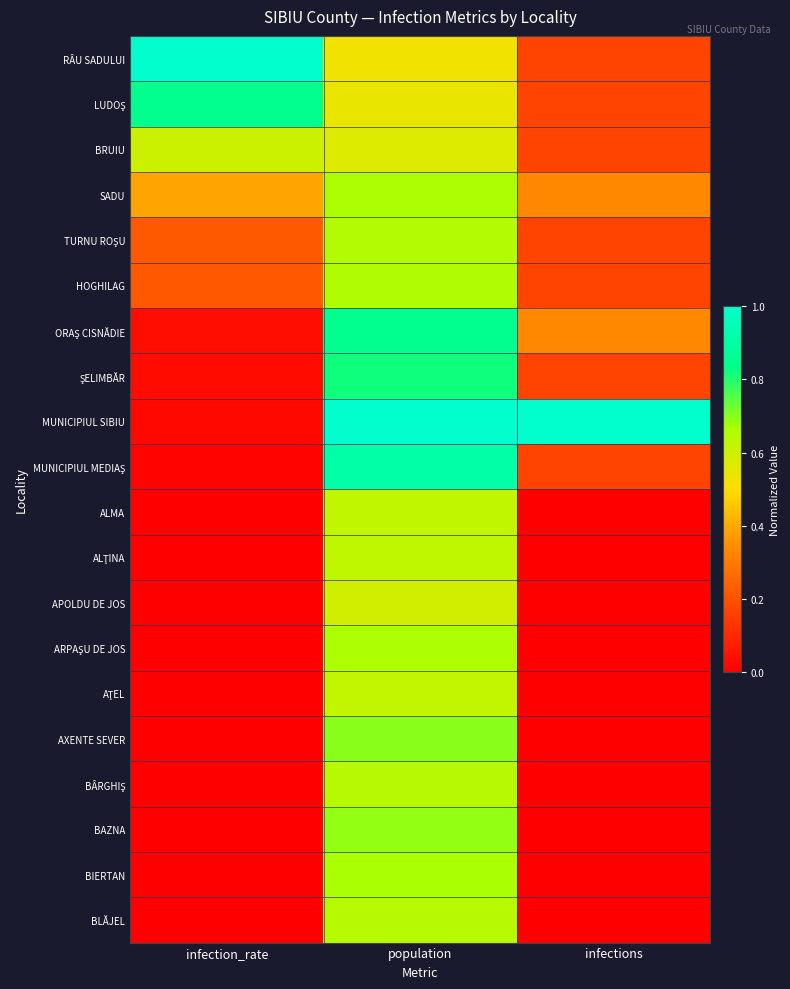

Which series changed the most between infection_rate and infections?

MUNICIPIUL SIBIU